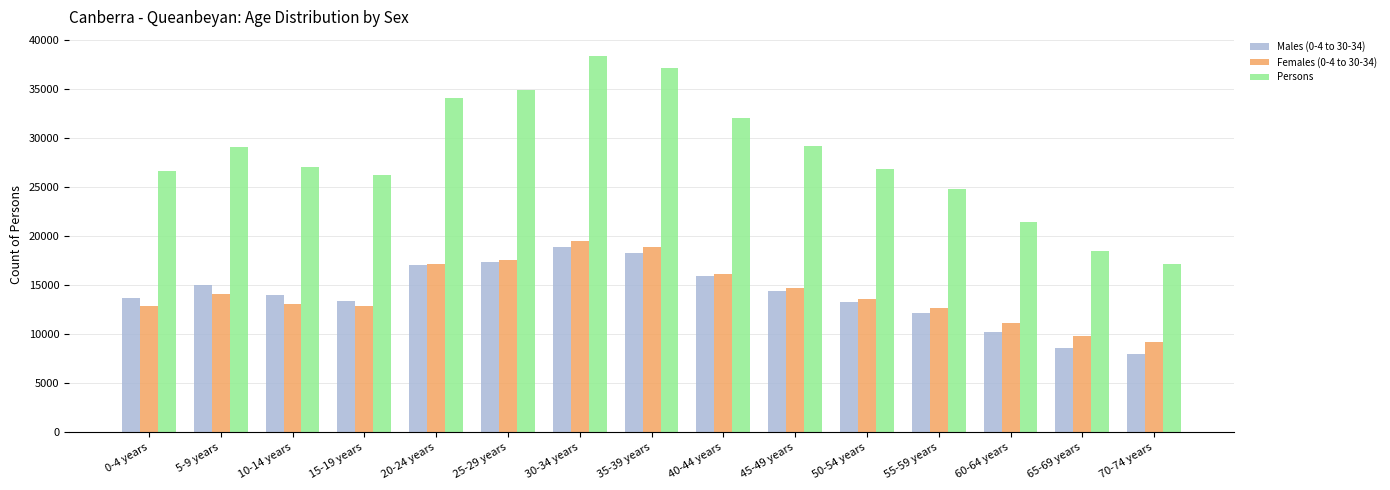

What position from the left is 35-39 years?

8